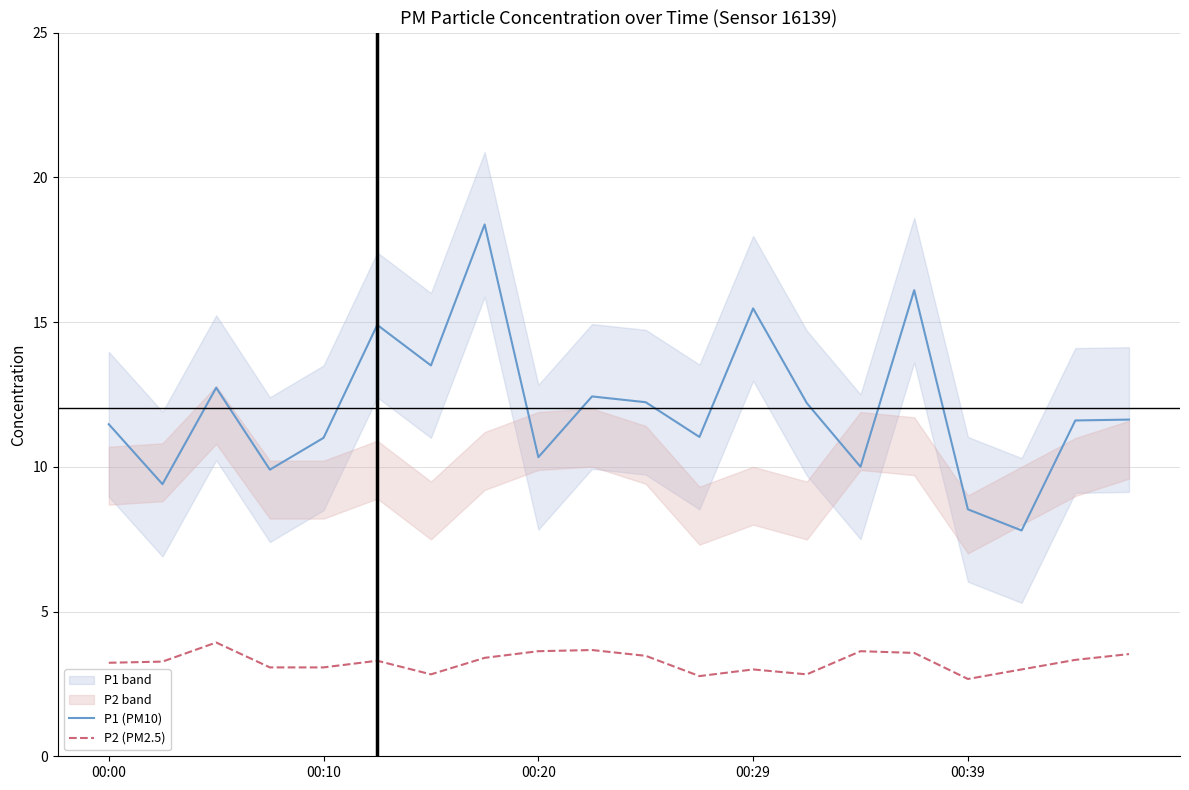

What is the difference between the second highest and minimum values in the P2 (PM2.5) series?

1.0